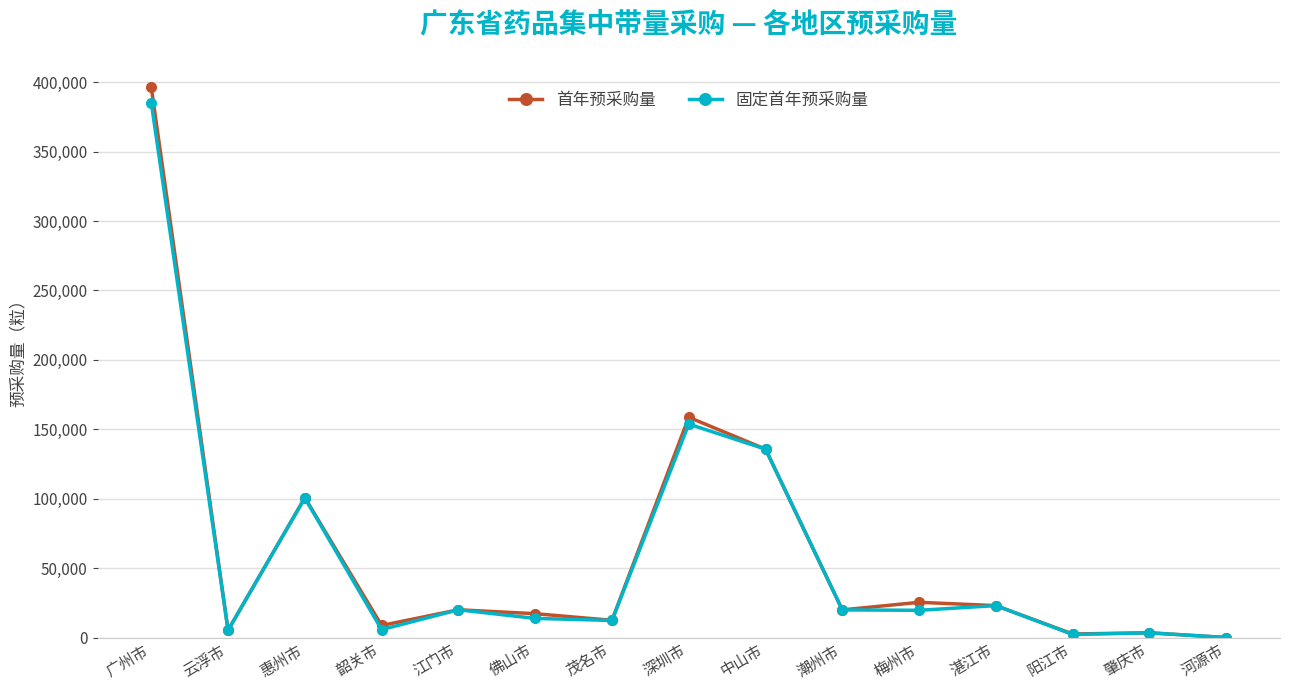

At which category does 首年预采购量 reach its first local peak?

惠州市